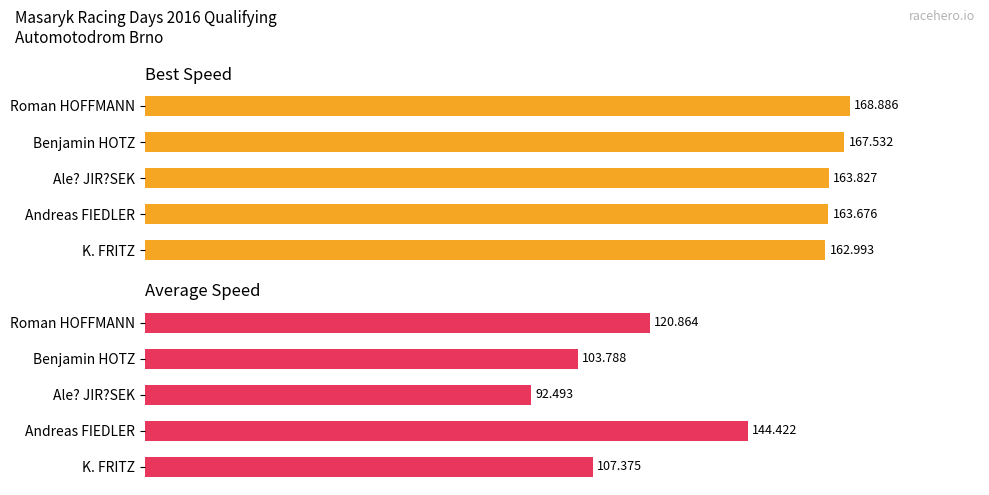

Which series changed the most between 50 and 100?

Average Speed